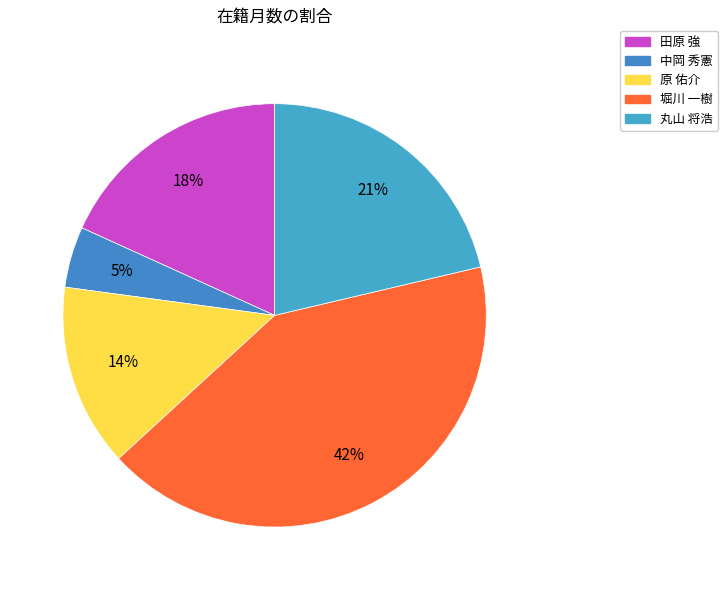

How many slices are in this pie chart?

5